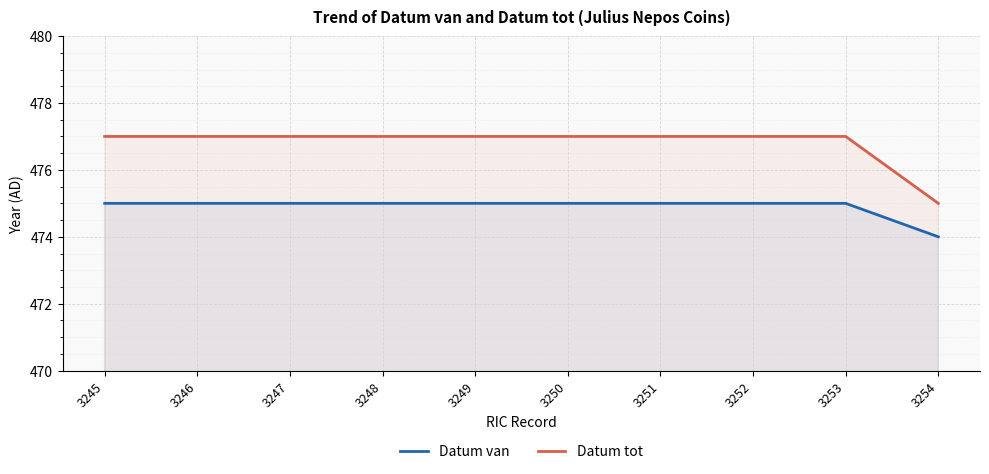

Which has a higher value, 3247 or 3245?

3247